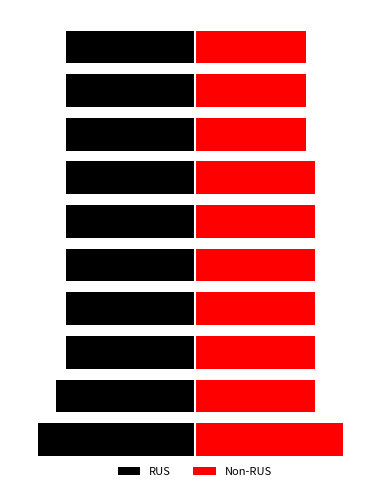

True or false: RUS has a value of -8.5 at 0.

True